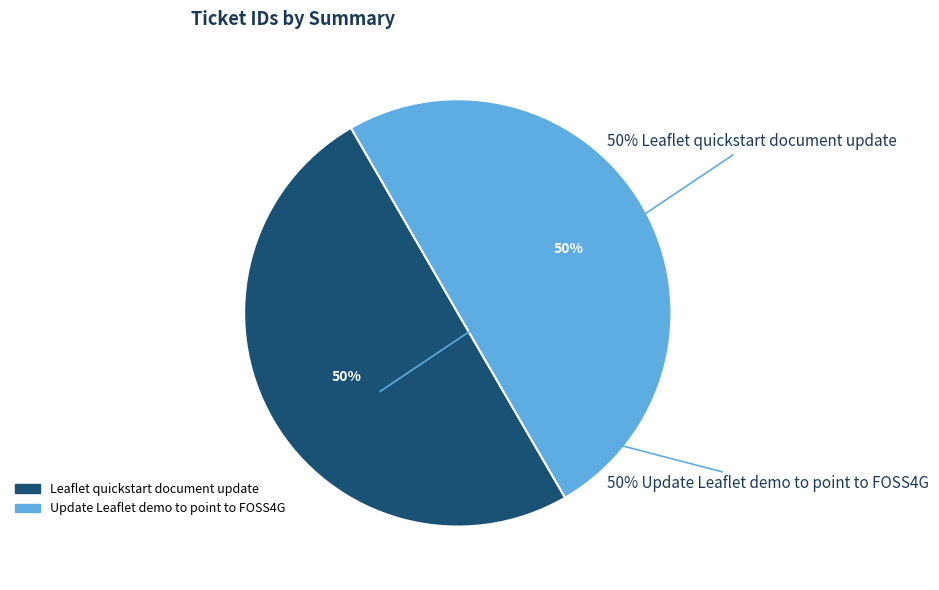

What is the ratio of the value at Leaflet quickstart document update to the value at Update Leaflet demo to point to FOSS4G?

1.0